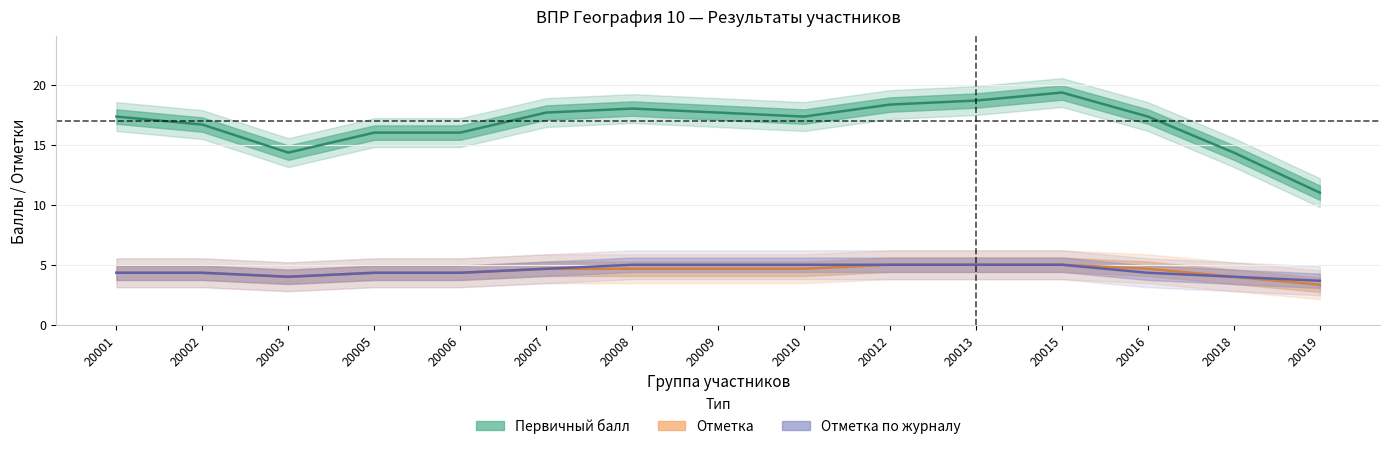

Is it true that Отметка по журналу equals 7 at 20019?

False